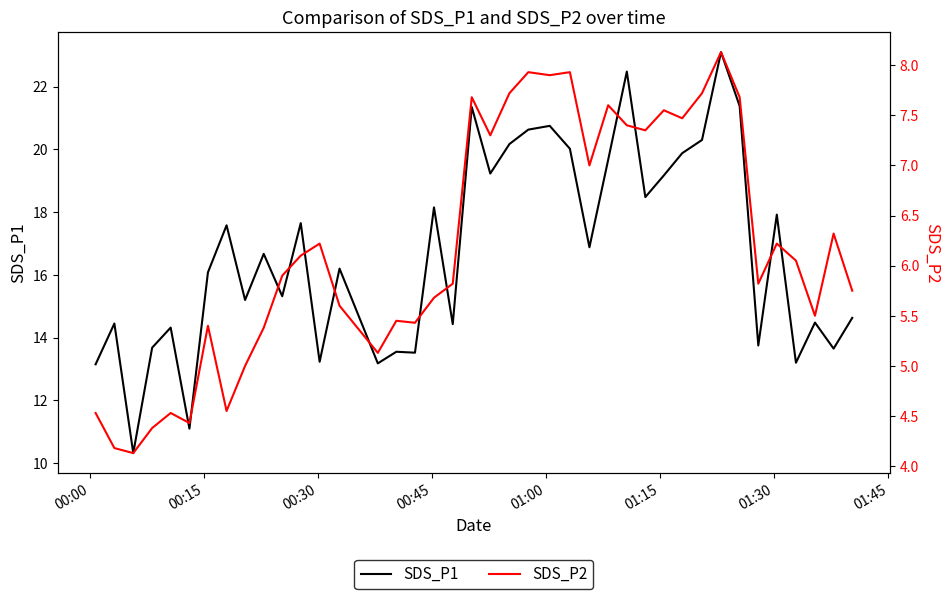

What is the sum of all SDS_P2 values?

247.9